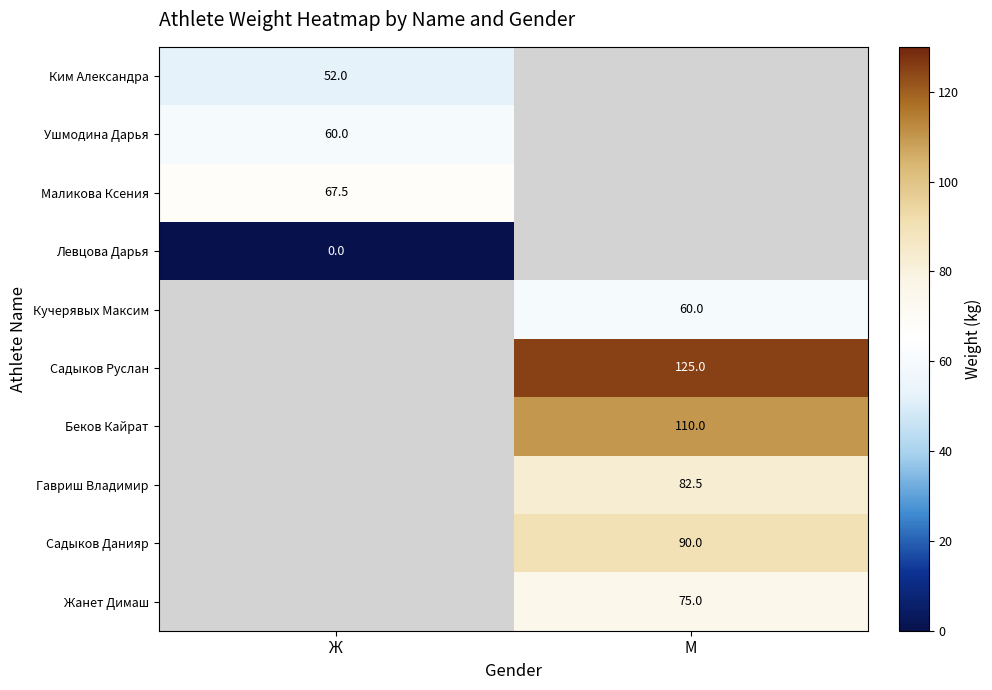

True or false: Садыков Руслан has a value of 70.2 at М.

False